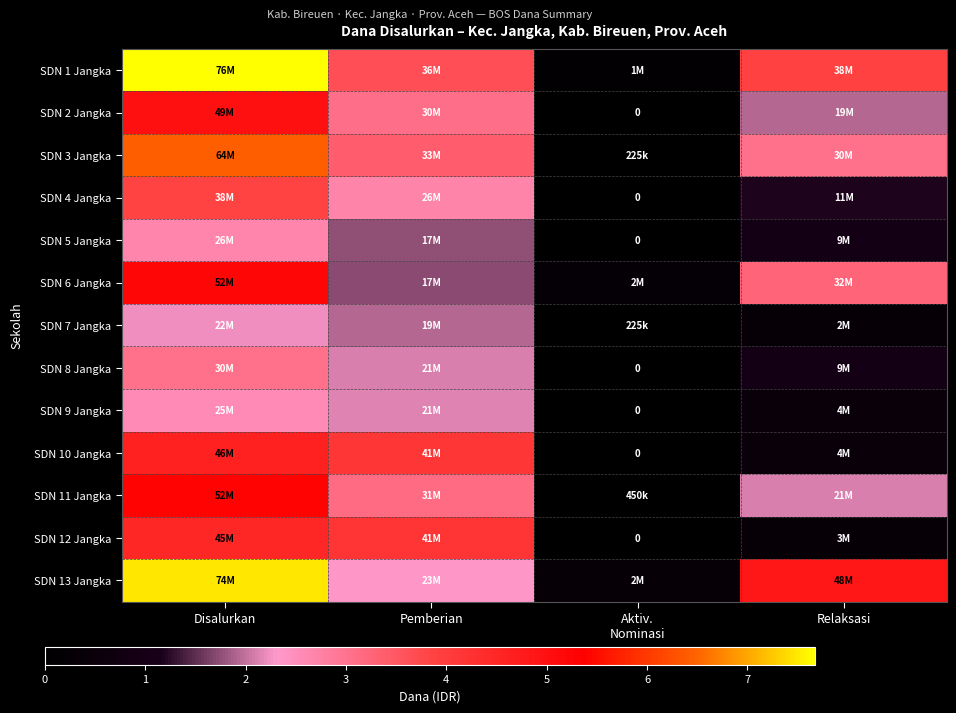

List the labels in order of SDN 10 Jangka value, largest first.

Disalurkan, Pemberian, Relaksasi, Aktiv. Nominasi